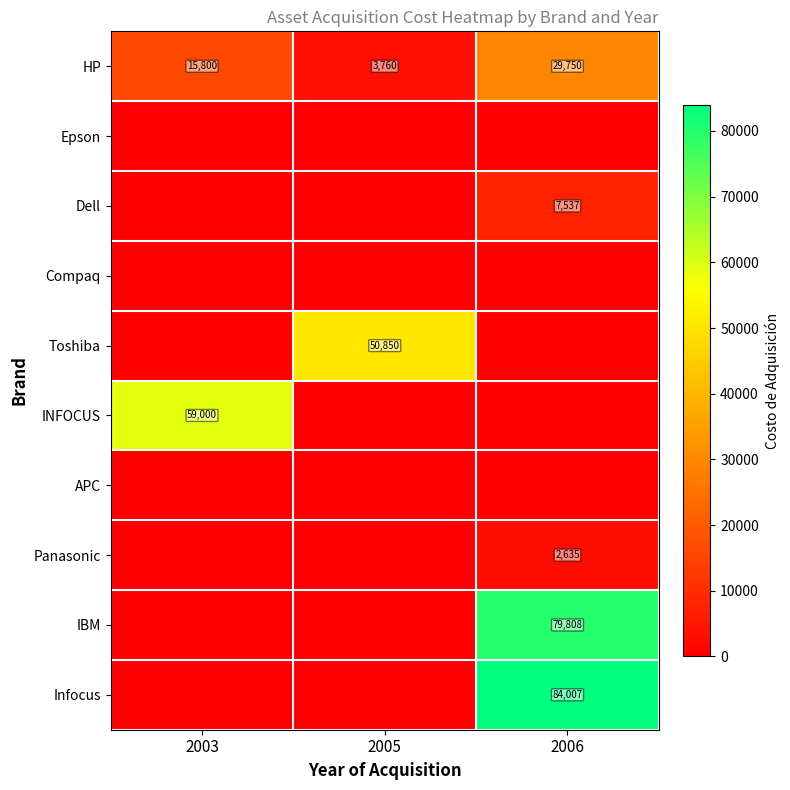

What is the sum of all HP values?

49310